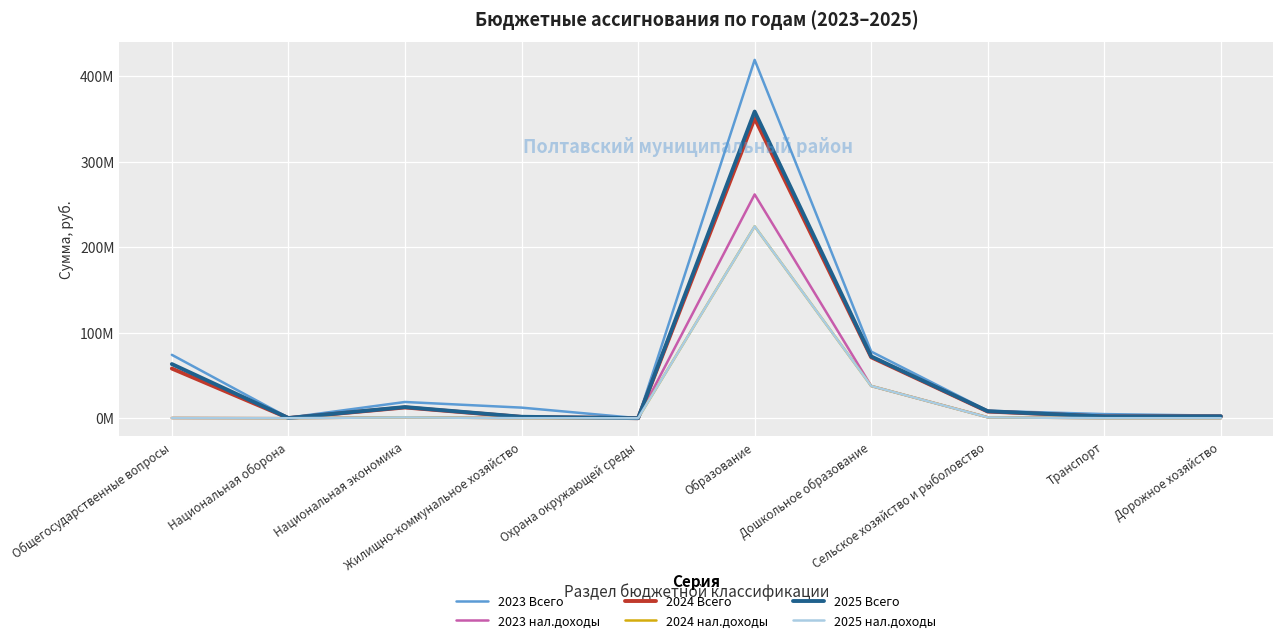

At which label does 2025 Всего first exceed 8164021?

Общегосударственные вопросы